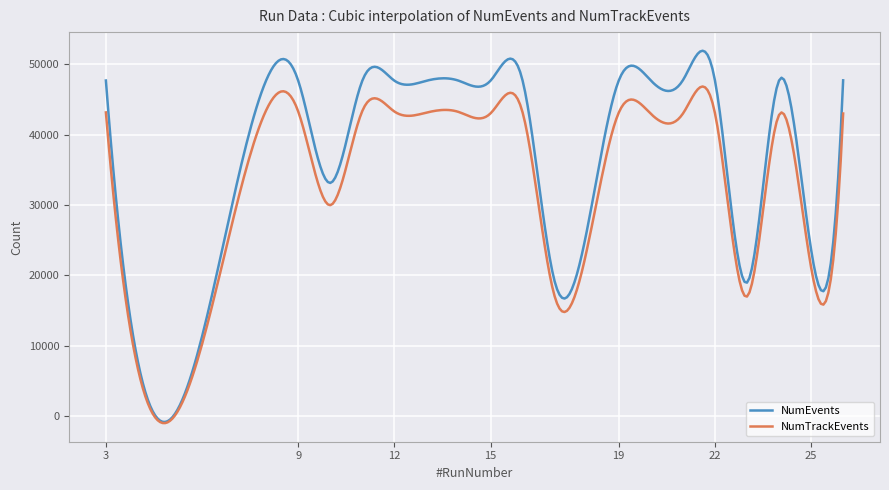

Which series has the largest range (max minus min)?

NumEvents